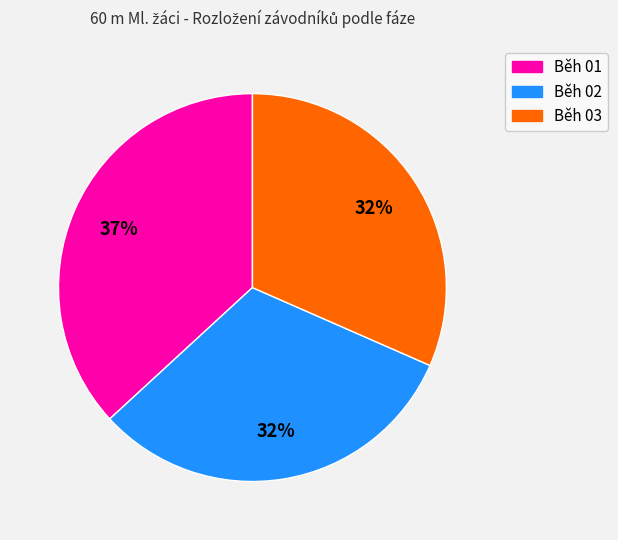

Is it true that Běh 03 is 25% of the pie?

False